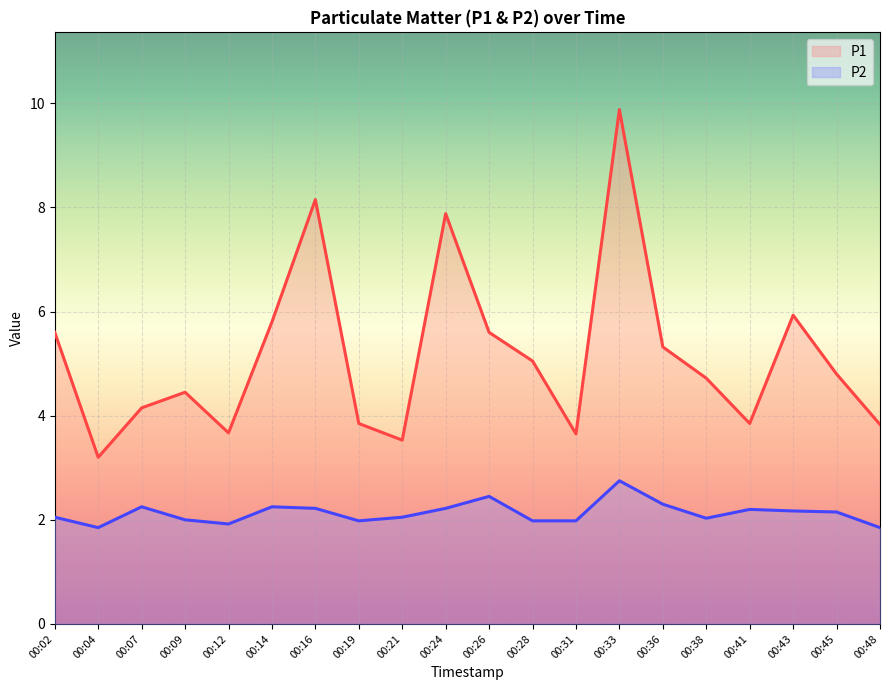

The value of P2 at 00:14 is 2.2. True or false?

True